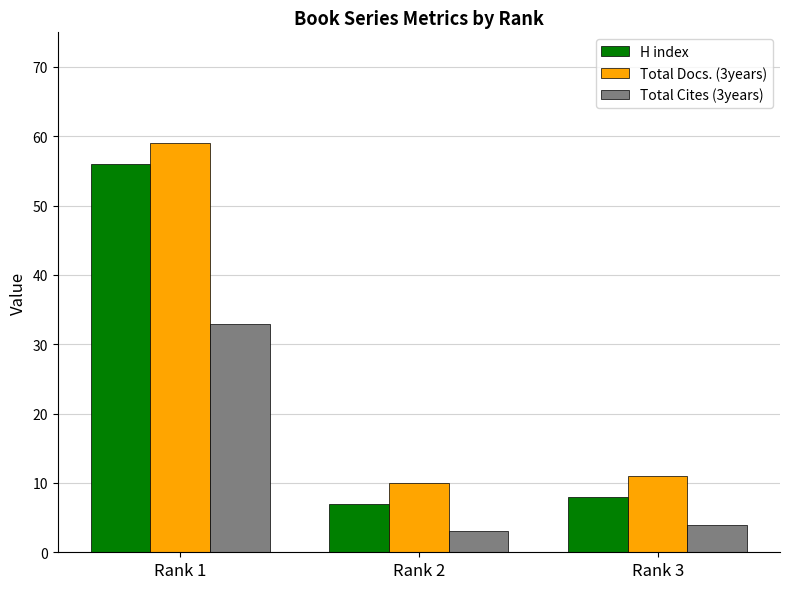

The Total Docs. (3years) series shows 11 at Rank 3. True or false?

True